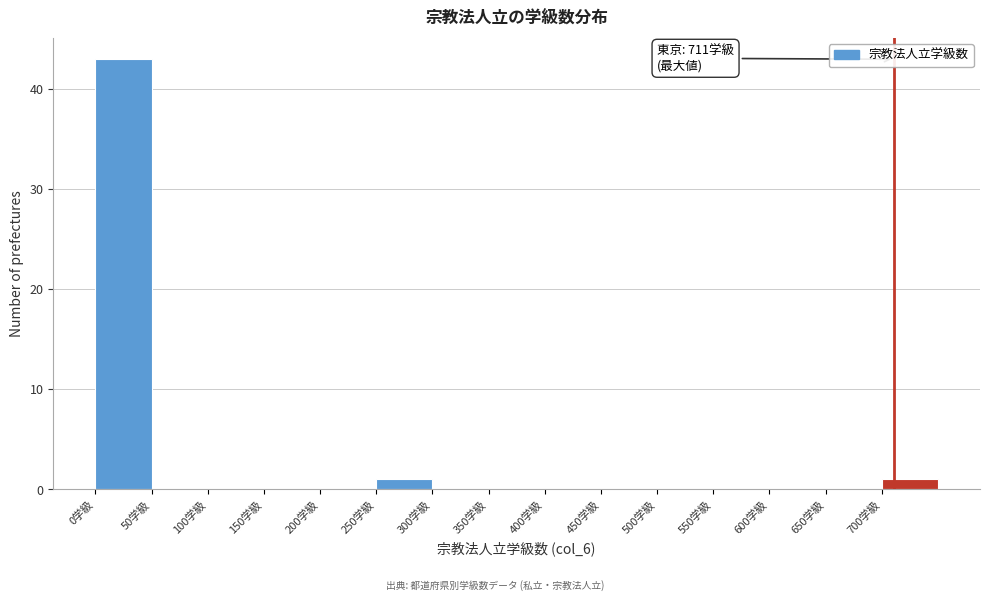

Which range on the x-axis has the tallest bar?

0 to 50